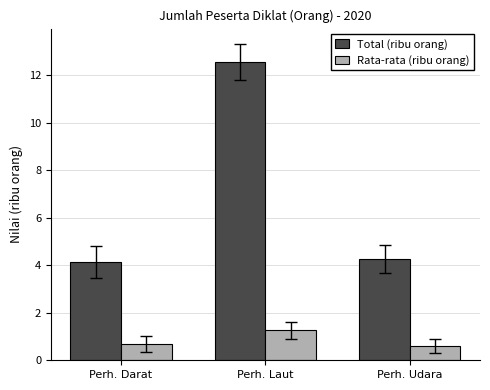

Reading left to right, list all the values displayed in this chart.

Total (ribu orang): 4.1	12.6	4.3
Rata-rata (ribu orang): 0.7	1.3	0.6